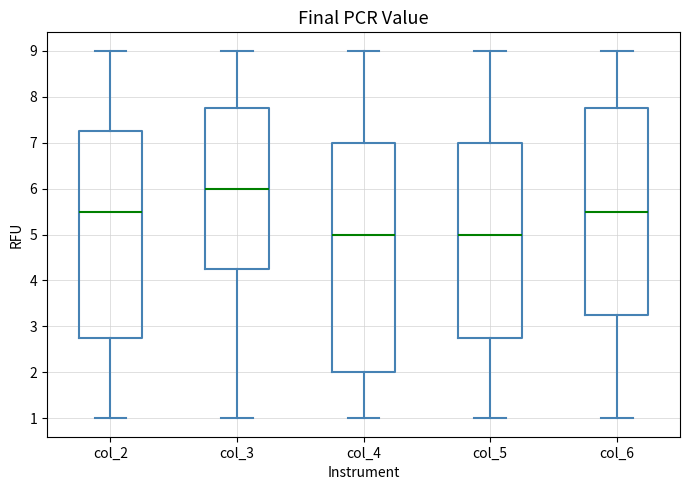

Where does the lower whisker of the box for col_5 end on the y-axis? The values are not printed on the chart, so give them approximately, as read against the axis.

1.0